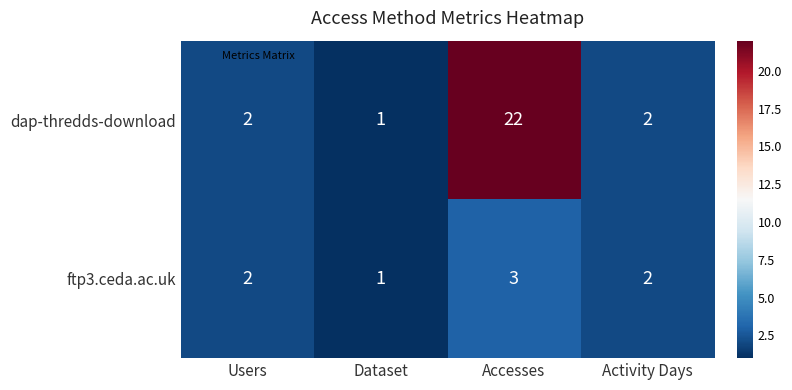

True or false: dap-thredds-download has a value of 1 at Dataset.

True